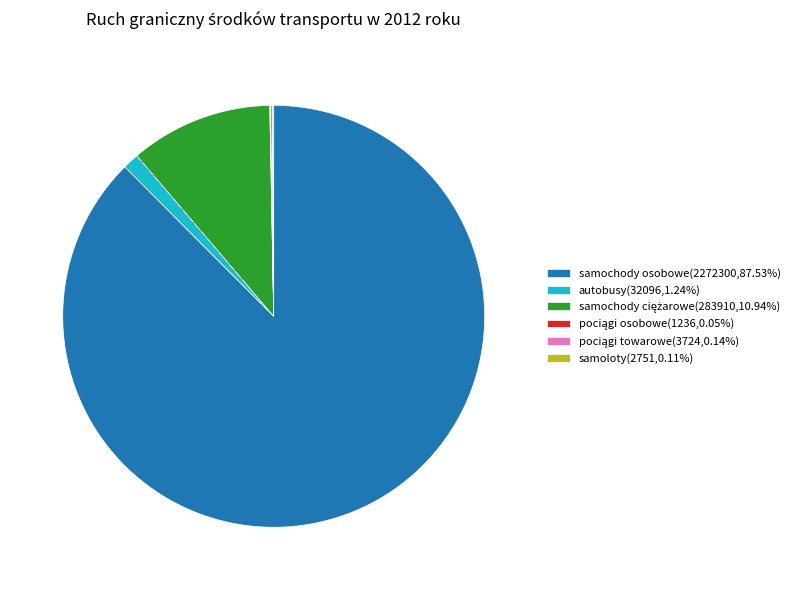

Do samochody osobowe(2272300,87.53%) and autobusy(32096,1.24%) together represent more than half of the pie?

Yes